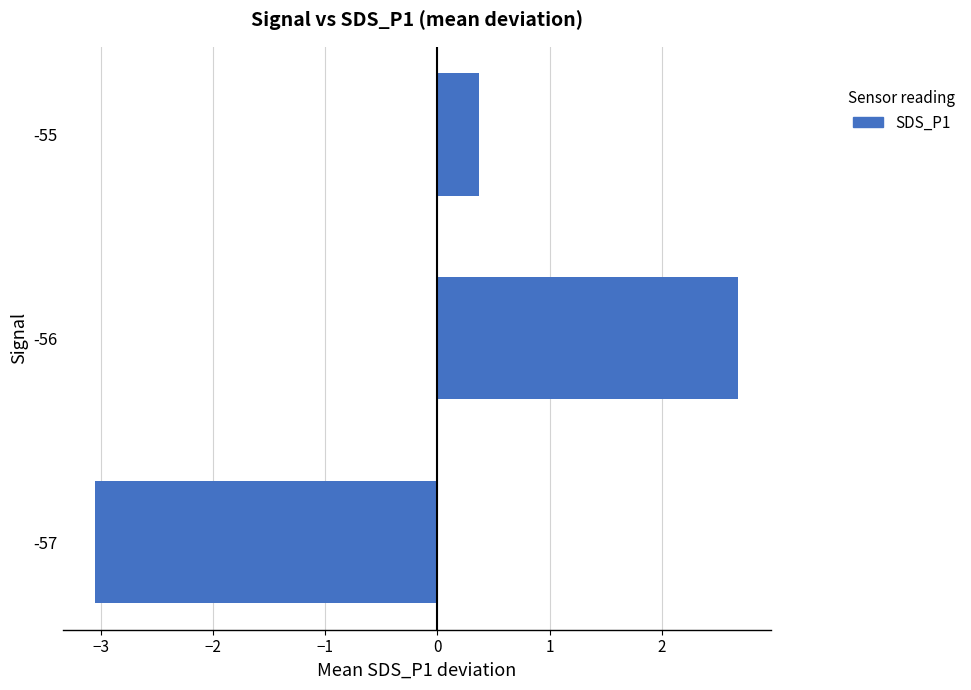

Rank the categories by value from lowest to highest.

-57, -55, -56